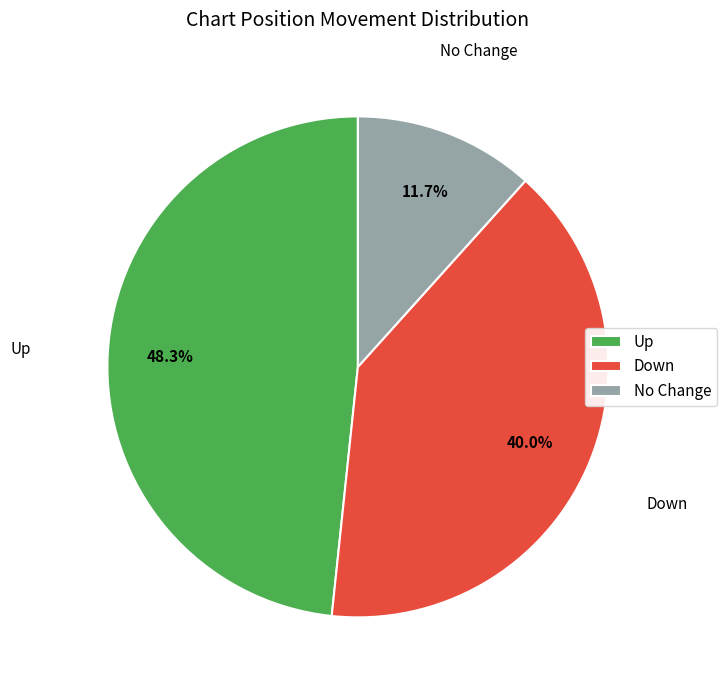

Does Up account for over 50% of the chart?

No